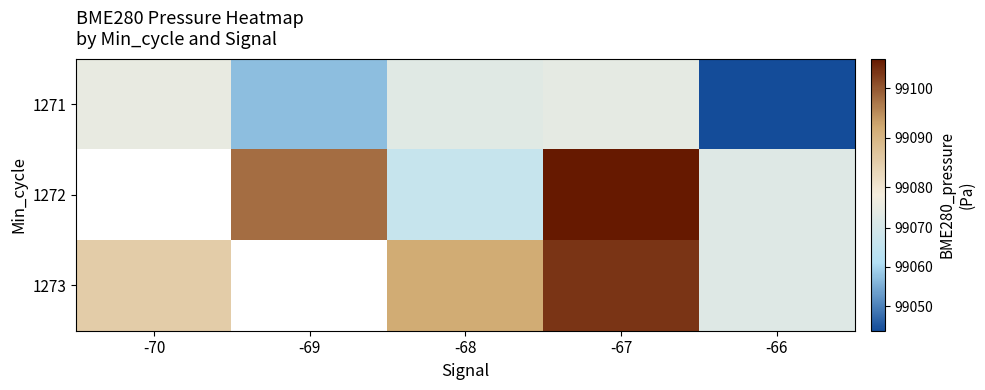

At -66, list the series in order from largest to smallest.

1272, 1273, 1271